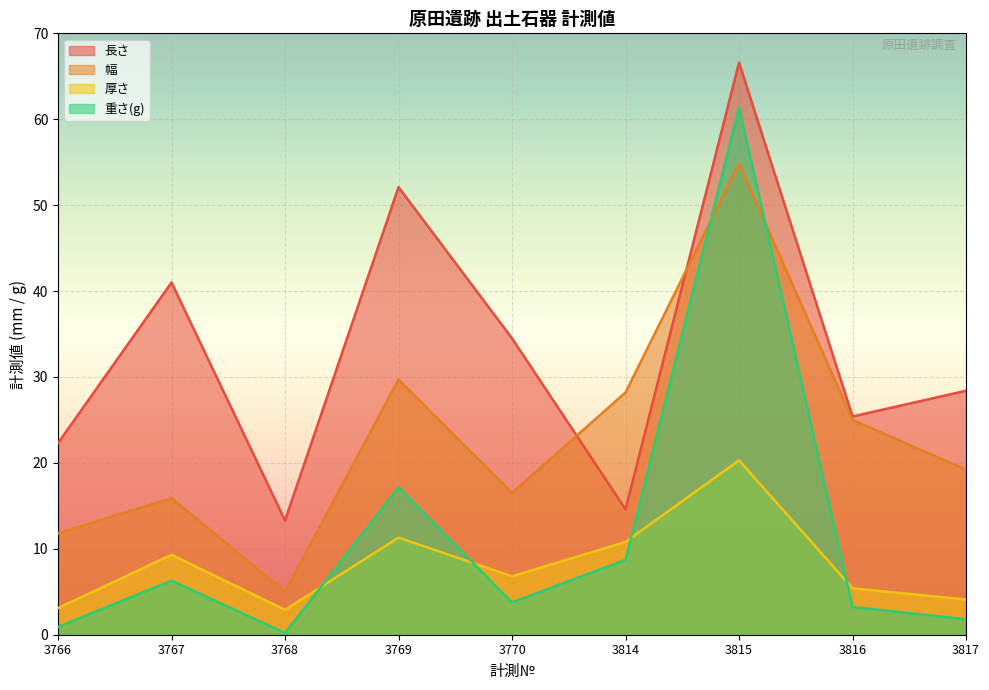

What are all the series names shown in the legend?

長さ, 幅, 厚さ, 重さ(g)